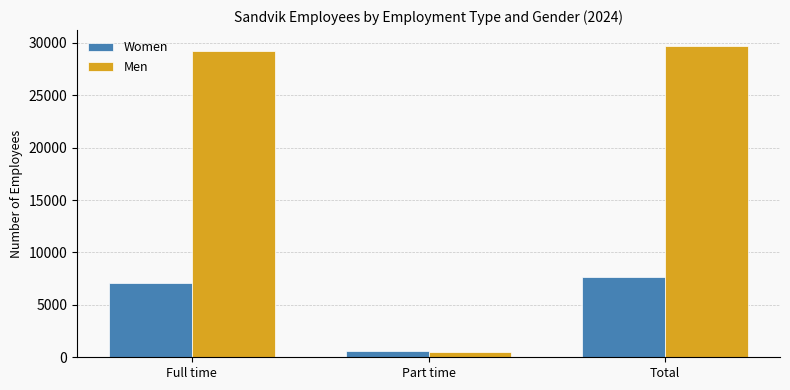

Reading right to left, transcribe all the data shown in this chart.

Women: 7671	592	7079
Men: 29738	522	29216